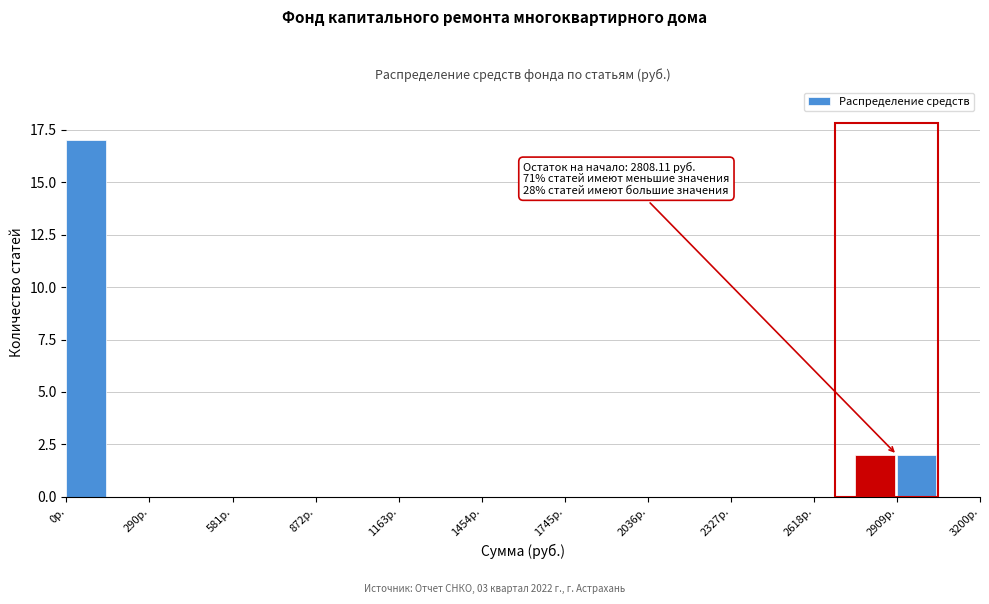

Around what value on the x-axis is the tallest bar? Give the approximate position of its centre, as read against the axis.

50